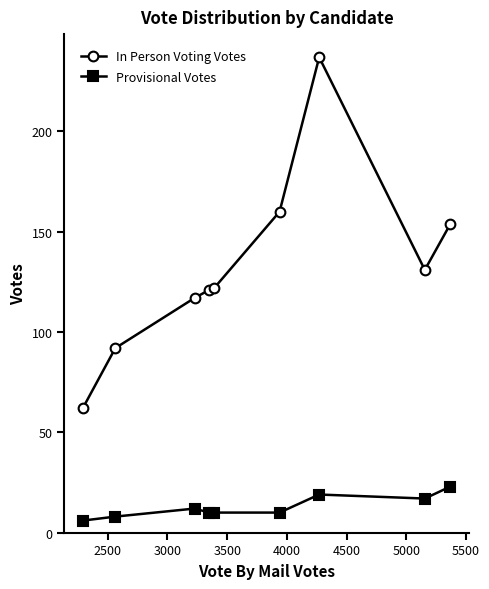

At how many categories does at least one series exceed 50?

9